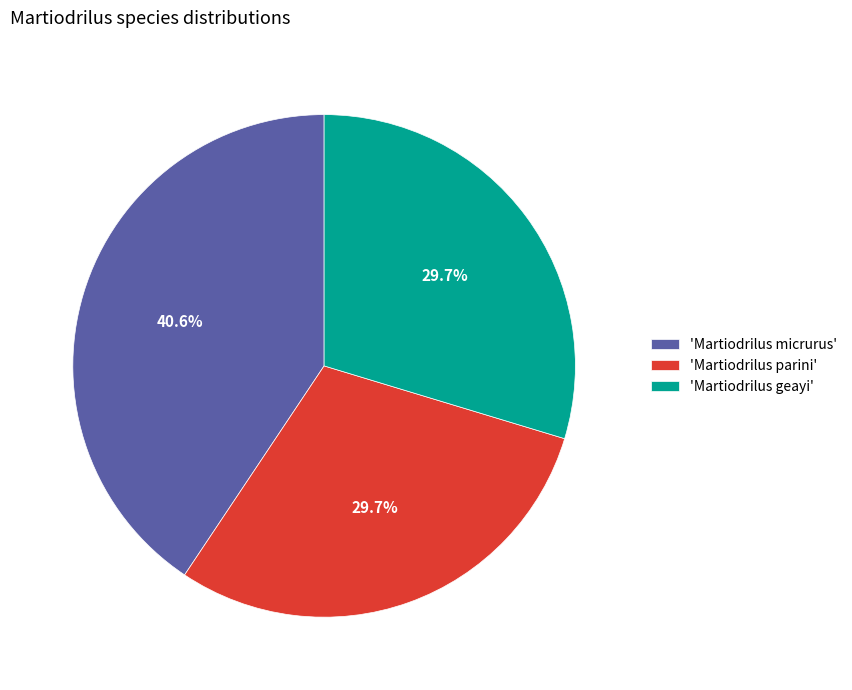

To the nearest percent, what is the average slice percentage?

33%